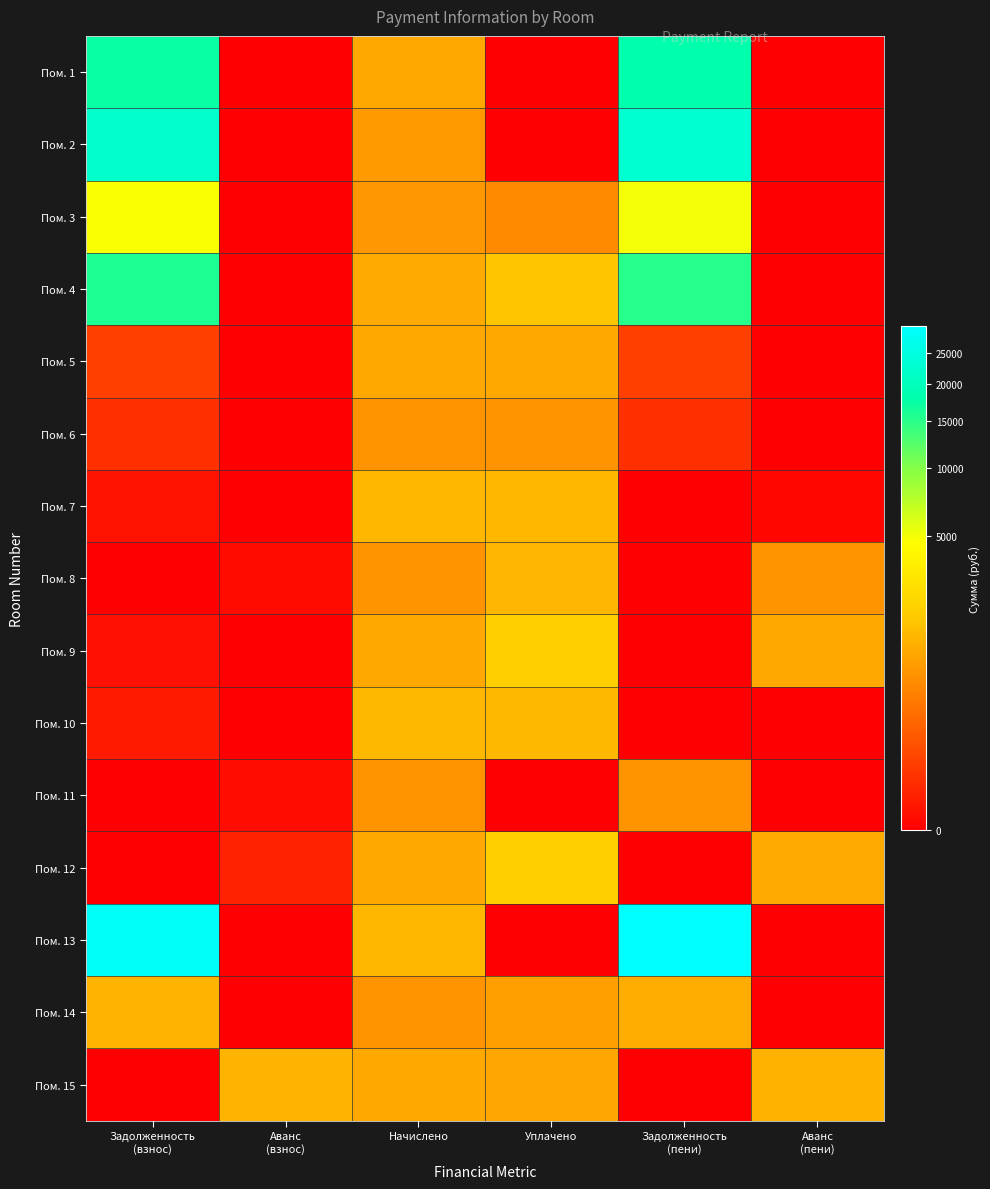

Between Начислено and Задолженность (пени), which series saw the biggest shift?

Пом. 13